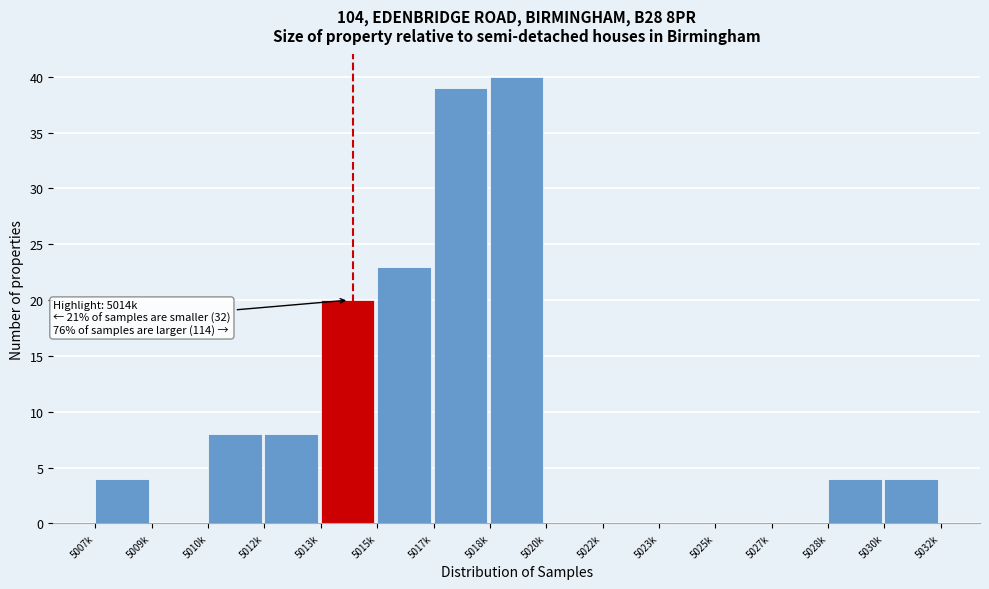

Reading right to left, list all the values displayed in this chart.

5030k=4	5028k=4	5027k=0	5025k=0	5023k=0	5022k=0	5020k=0	5018k=40	5017k=39	5015k=23	5013k=20	5012k=8	5010k=8	5009k=0	5007k=4